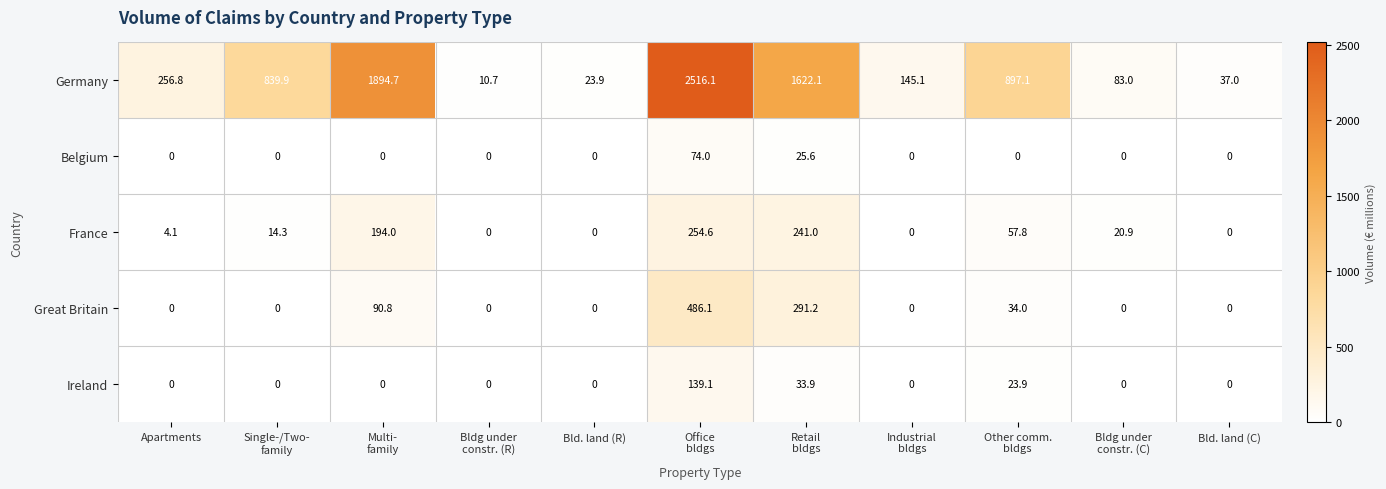

Which series changed the most between Single-/Two-
family and Bld. land (C)?

Germany